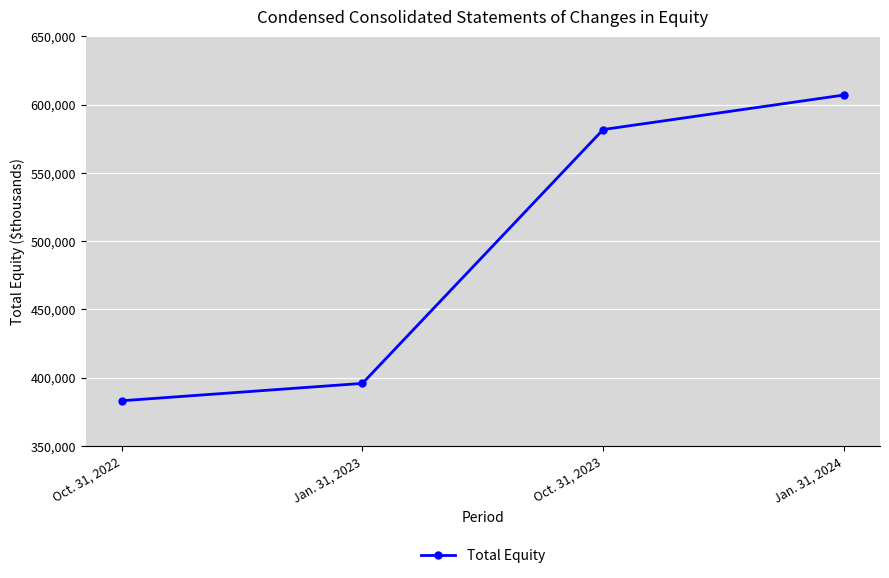

Which category has the highest value across all series?

Jan. 31, 2024